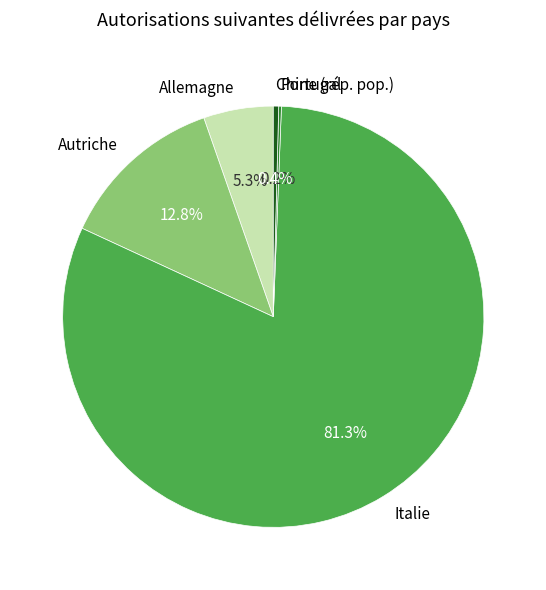

Is it true that Autriche is 13% of the pie?

True